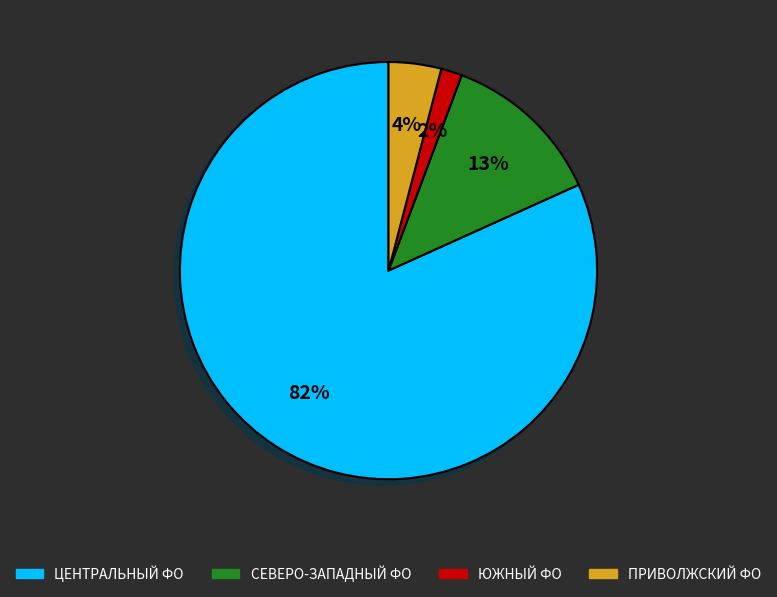

To the nearest percent, what is the average slice percentage?

25%